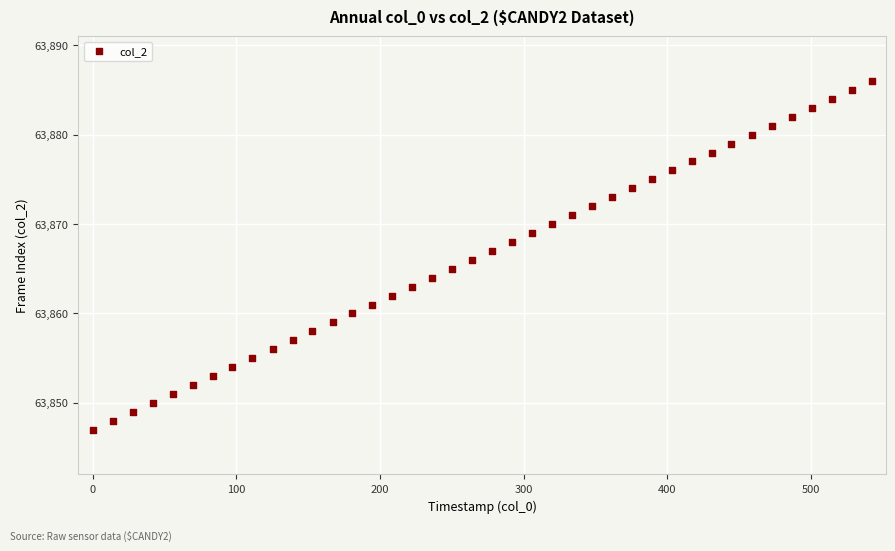

What is the range of Y values (max minus min)?

39